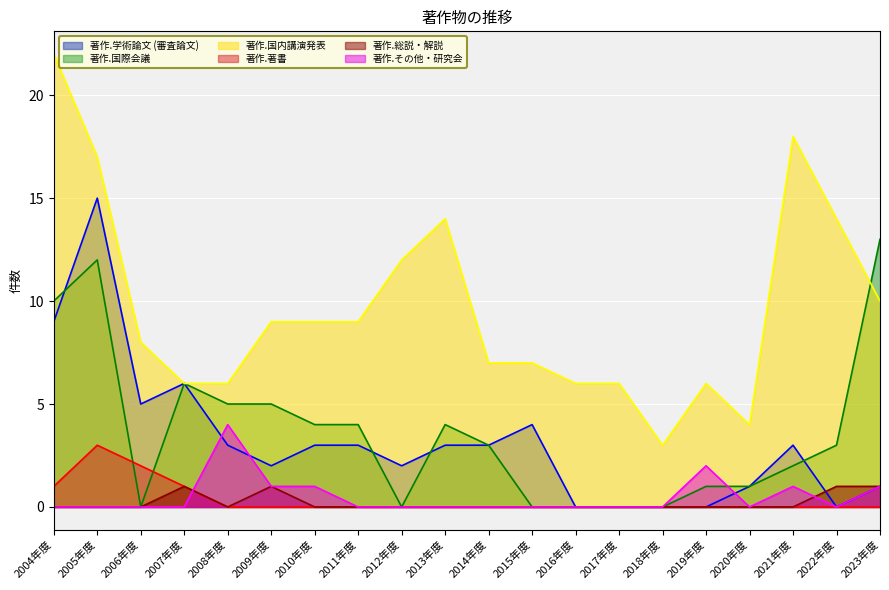

What are all the series names shown in the legend?

著作.学術論文 (審査論文), 著作.国際会議, 著作.国内講演発表, 著作.著書, 著作.総説・解説, 著作.その他・研究会